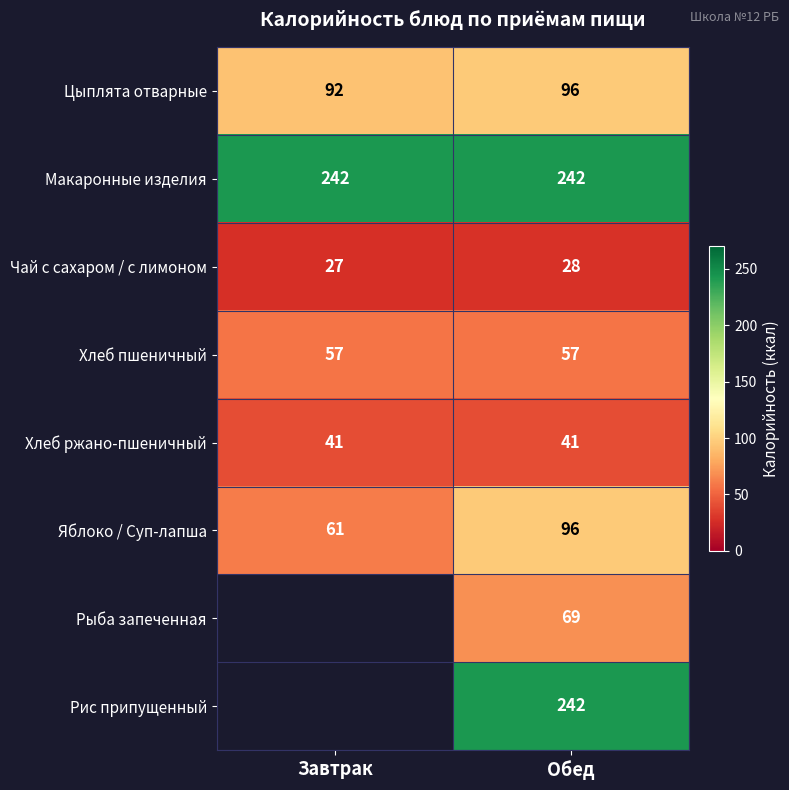

What is the total value across all series at Завтрак?

520